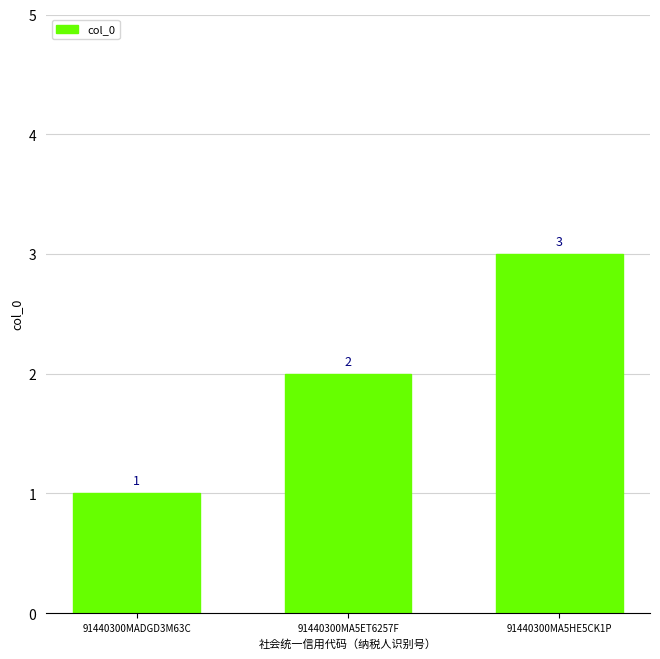

List the labels in order of value, smallest first.

91440300MADGD3M63C, 91440300MA5ET6257F, 91440300MA5HE5CK1P